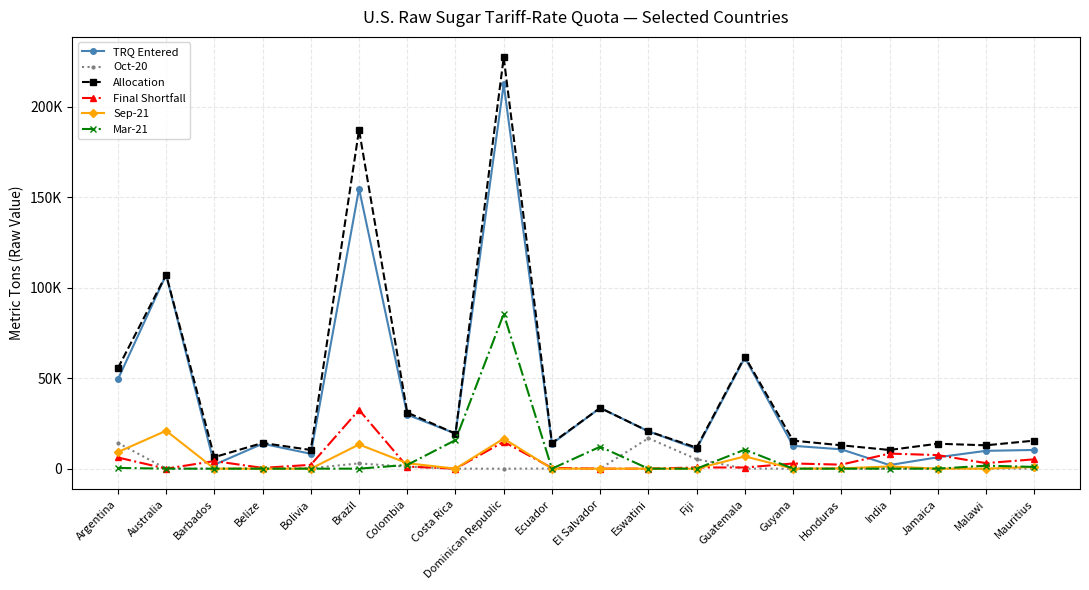

Does the chart have visible grid lines?

Yes